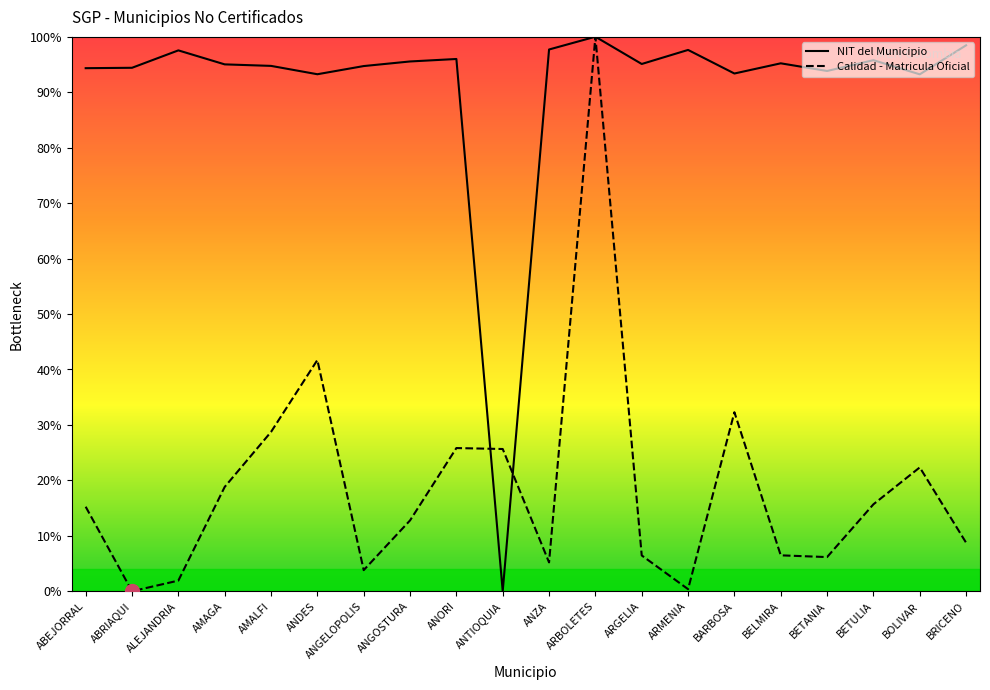

Where is the first local maximum for Calidad - Matricula Oficial?

ANDES